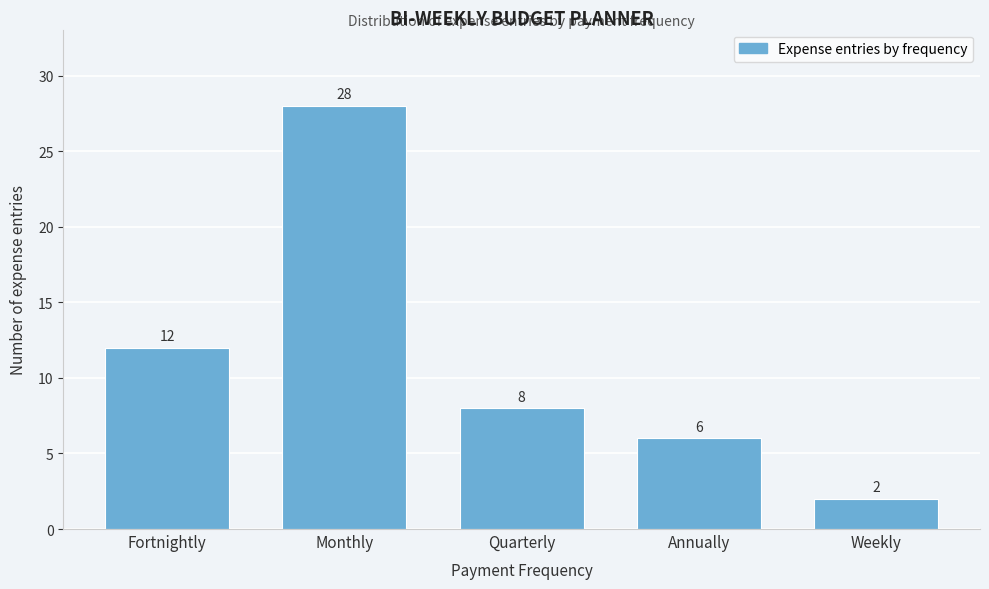

Reading left to right, extract all data points from this chart.

Fortnightly=12	Monthly=28	Quarterly=8	Annually=6	Weekly=2